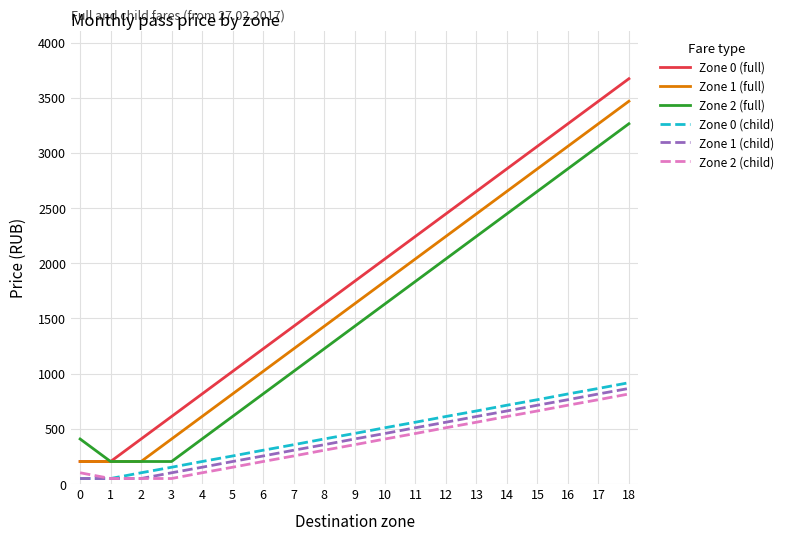

Is it true that Zone 2 (full) equals 4000 at 13?

False